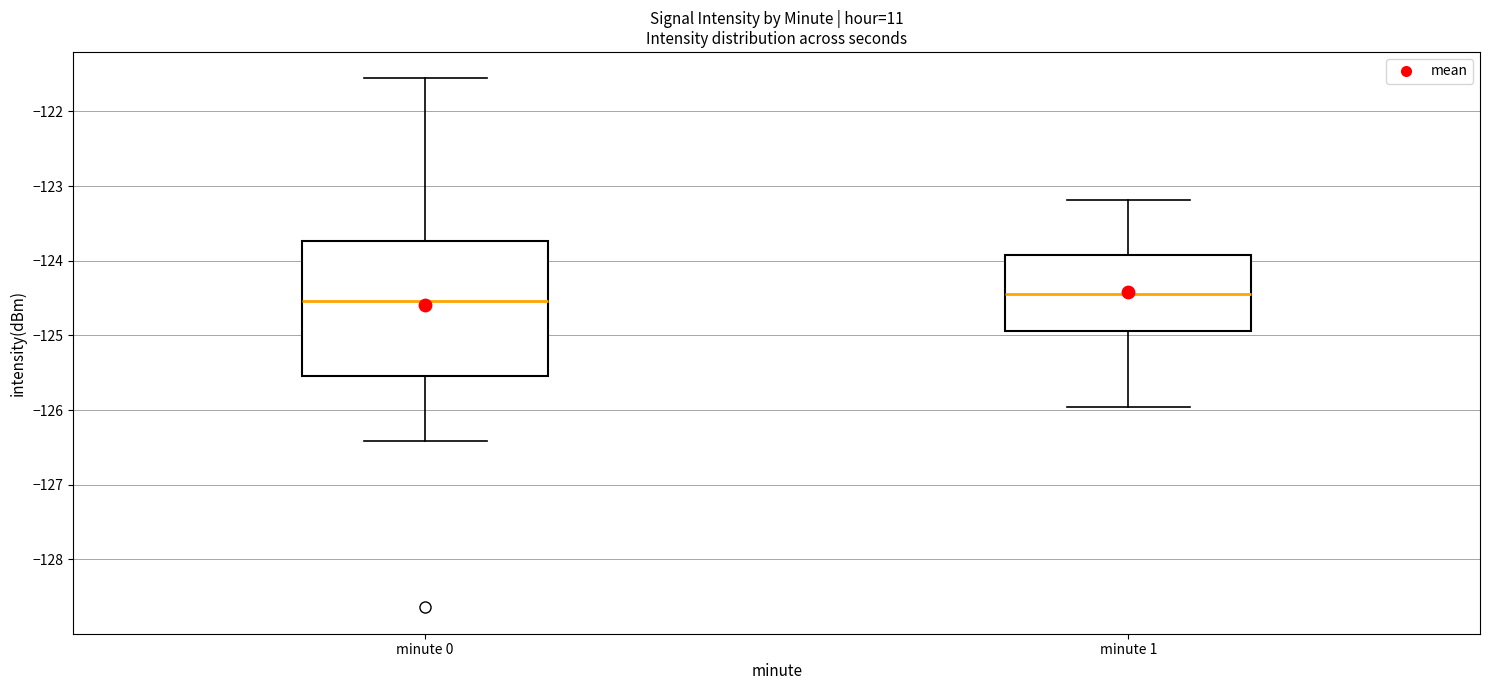

Where is the lower edge of the box for minute 0 on the y-axis? The values are not printed on the chart, so give them approximately, as read against the axis.

-125.5